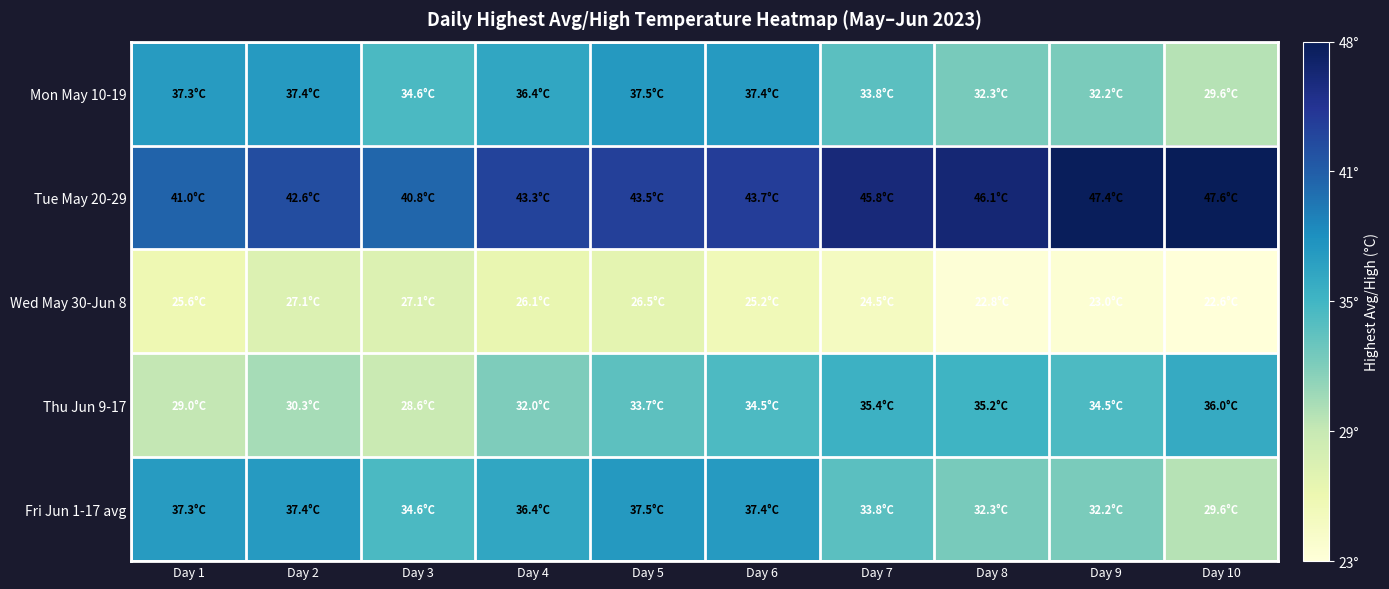

Reading left to right, what are all the values shown in this chart?

Mon May 10-19: Day 1=37.3	Day 2=37.4	Day 3=34.6	Day 4=36.4	Day 5=37.5	Day 6=37.4	Day 7=33.8	Day 8=32.3	Day 9=32.2	Day 10=29.6
Tue May 20-29: Day 1=41.0	Day 2=42.6	Day 3=40.8	Day 4=43.3	Day 5=43.5	Day 6=43.7	Day 7=45.8	Day 8=46.1	Day 9=47.4	Day 10=47.6
Wed May 30-Jun 8: Day 1=25.6	Day 2=27.1	Day 3=27.1	Day 4=26.1	Day 5=26.5	Day 6=25.2	Day 7=24.5	Day 8=22.8	Day 9=23.0	Day 10=22.6
Thu Jun 9-17: Day 1=29.0	Day 2=30.3	Day 3=28.6	Day 4=32.0	Day 5=33.7	Day 6=34.5	Day 7=35.4	Day 8=35.2	Day 9=34.5	Day 10=36.0
Fri Jun 1-17 avg: Day 1=37.3	Day 2=37.4	Day 3=34.6	Day 4=36.4	Day 5=37.5	Day 6=37.4	Day 7=33.8	Day 8=32.3	Day 9=32.2	Day 10=29.6